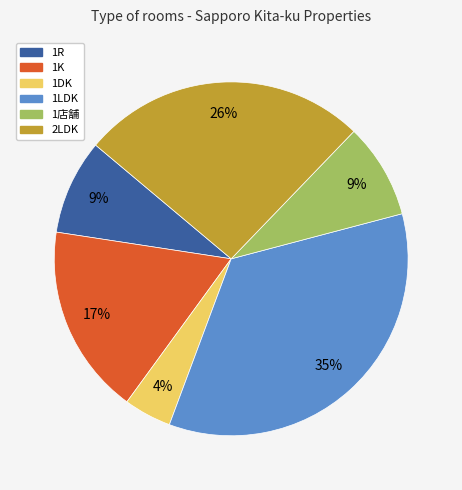

Is the sum of 1R and 2LDK greater than half?

No